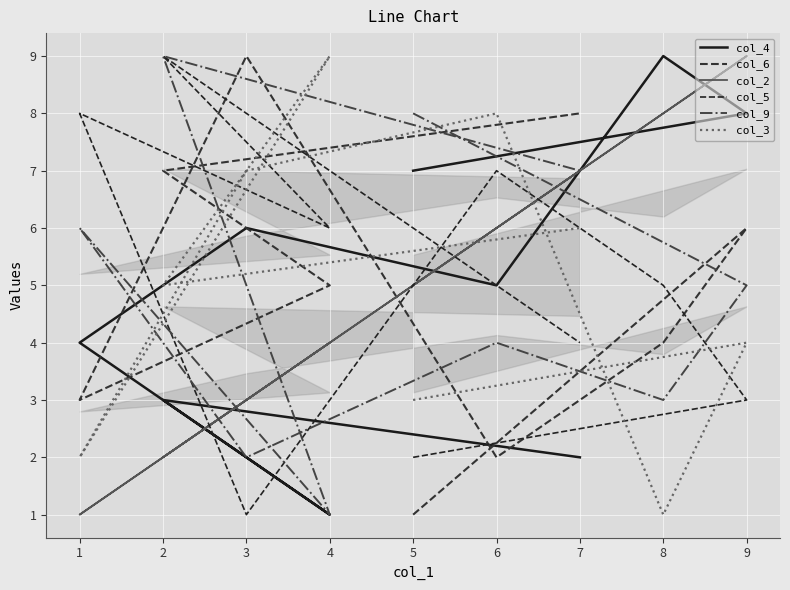

In col_9, how many points are lower than both neighbors (excluding endpoints)?

3